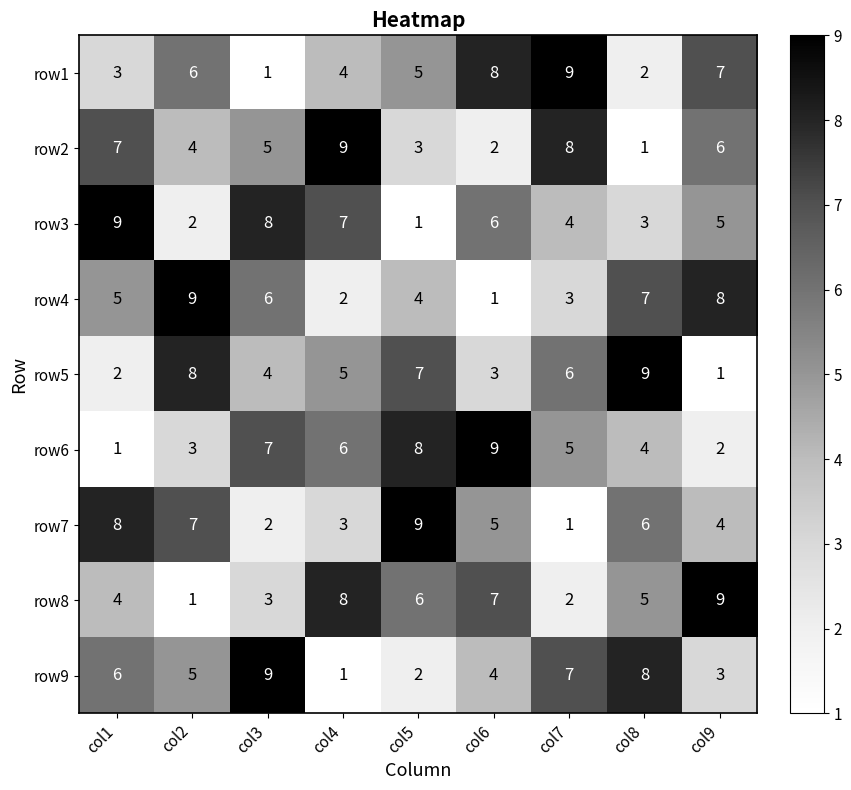

Is it true that row2 equals 2 at col2?

False